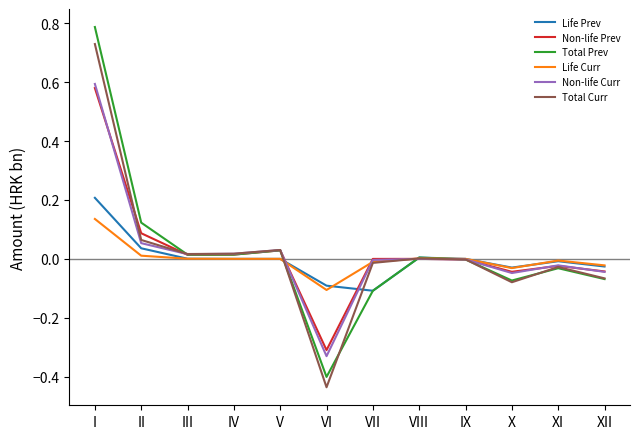

At which label does Life Curr first exceed 0?

I